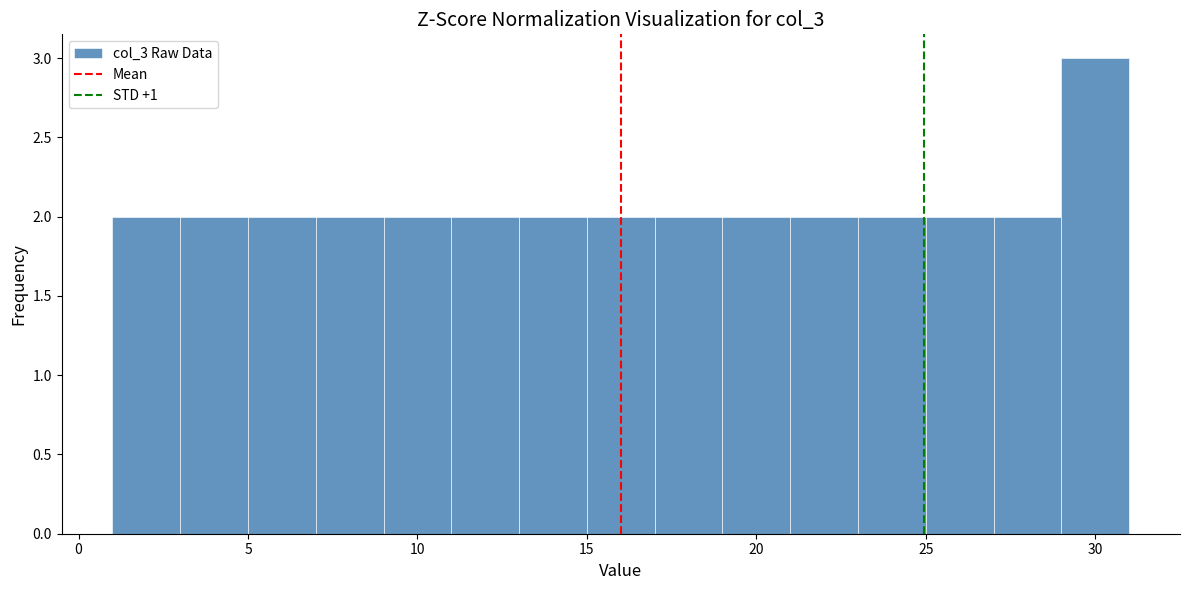

Reading left to right, transcribe this chart: for each bar, give the range it covers on the x-axis and its height. The values are not printed on the chart, so give them approximately, as read against the axis.

1 to 3: 2
3 to 5: 2
5 to 7: 2
7 to 9: 2
9 to 11: 2
11 to 13: 2
13 to 15: 2
15 to 17: 2
17 to 19: 2
19 to 21: 2
21 to 23: 2
23 to 25: 2
25 to 27: 2
27 to 29: 2
29 to 31: 3